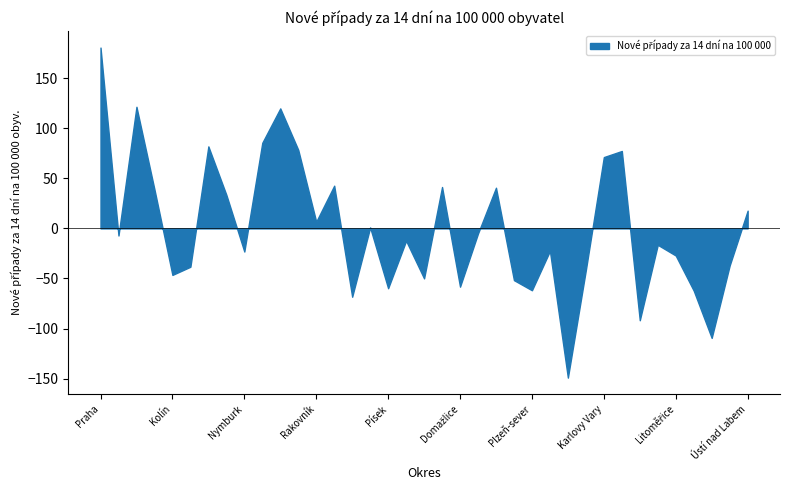

How many lines are shown in the chart?

1